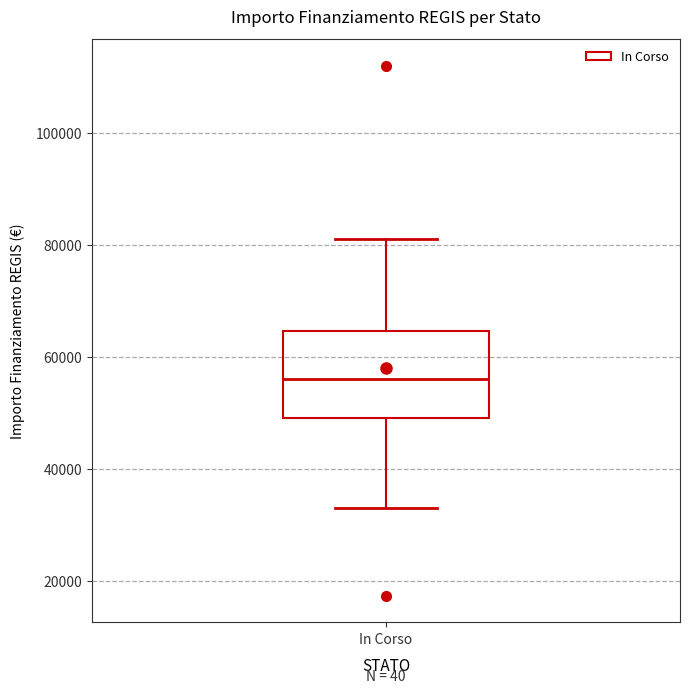

Read this box plot against the y-axis: the position of the median line, the range covered by the box, and the ends of both whiskers. The values are not printed on the chart, so give them approximately, as read against the axis.

median 56000, box 50000 to 64000, whiskers 32000 to 80000